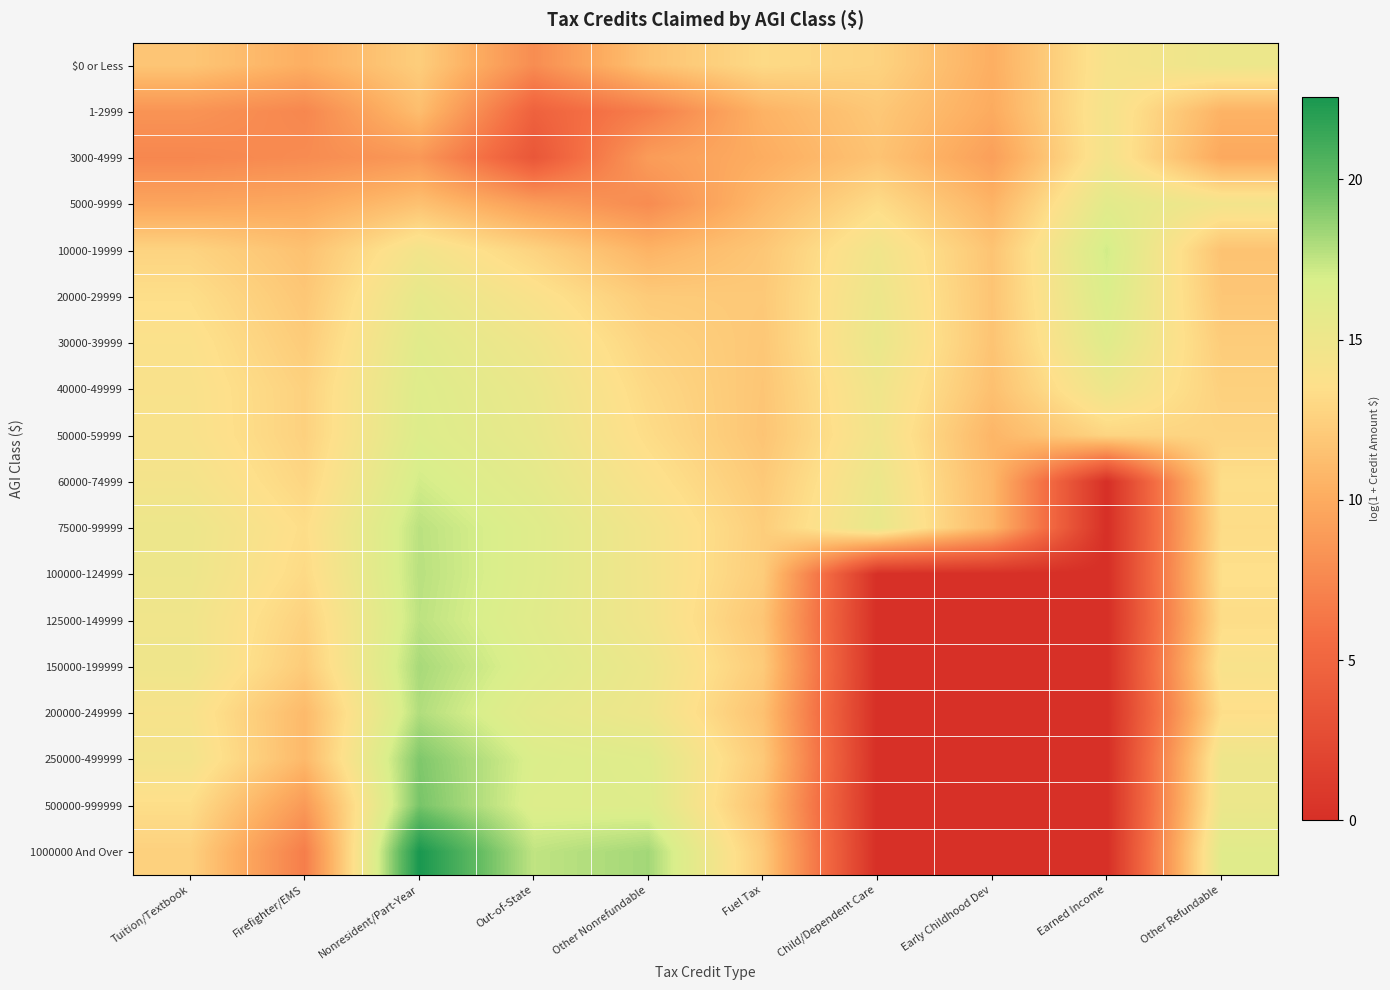

At how many categories does at least one series exceed 3?

10